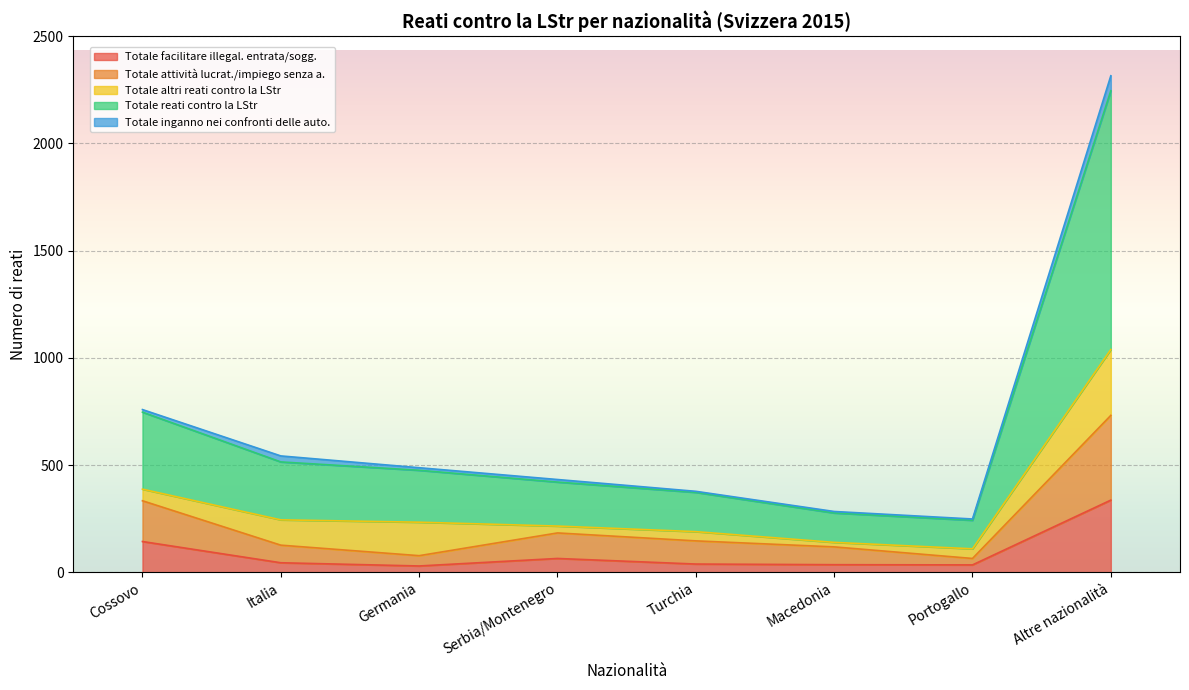

At which category is the sum across all series the highest?

Altre nazionalità